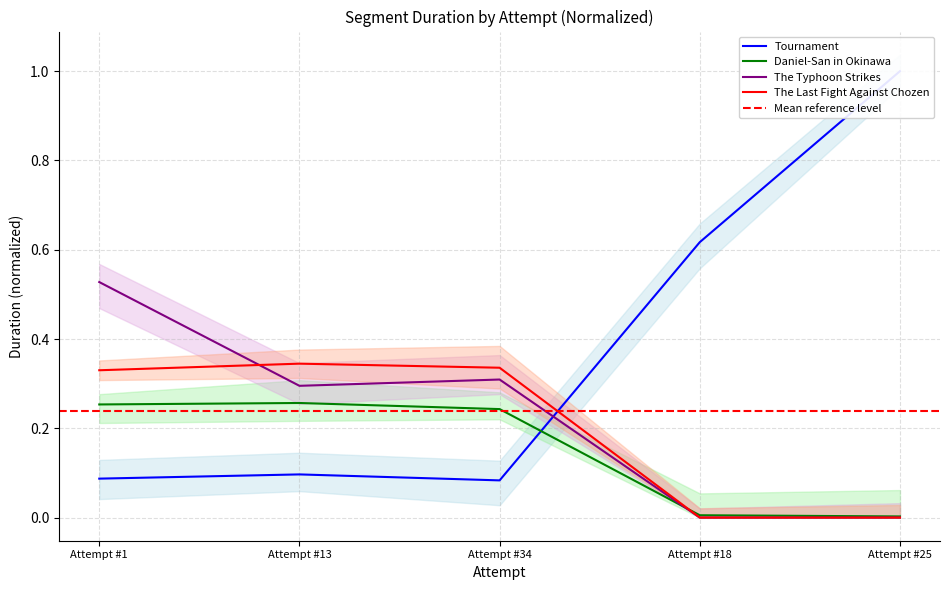

Between Attempt #1 and Attempt #13, which series saw the biggest shift?

The Typhoon Strikes